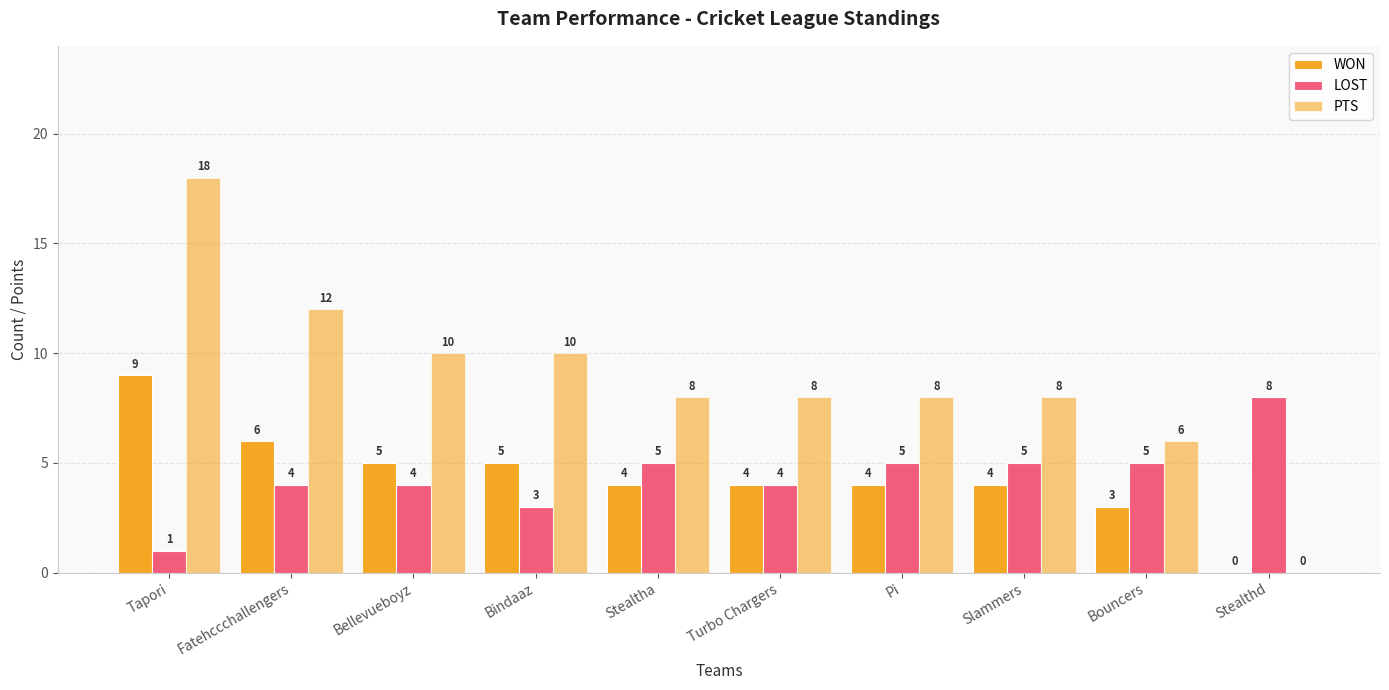

Count the number of categories in the chart.

10